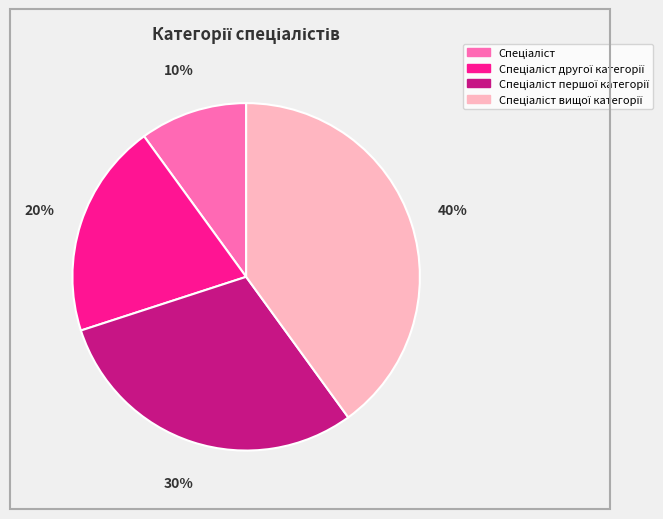

To the nearest percent, what is the difference between the largest and smallest slice percentages?

30%